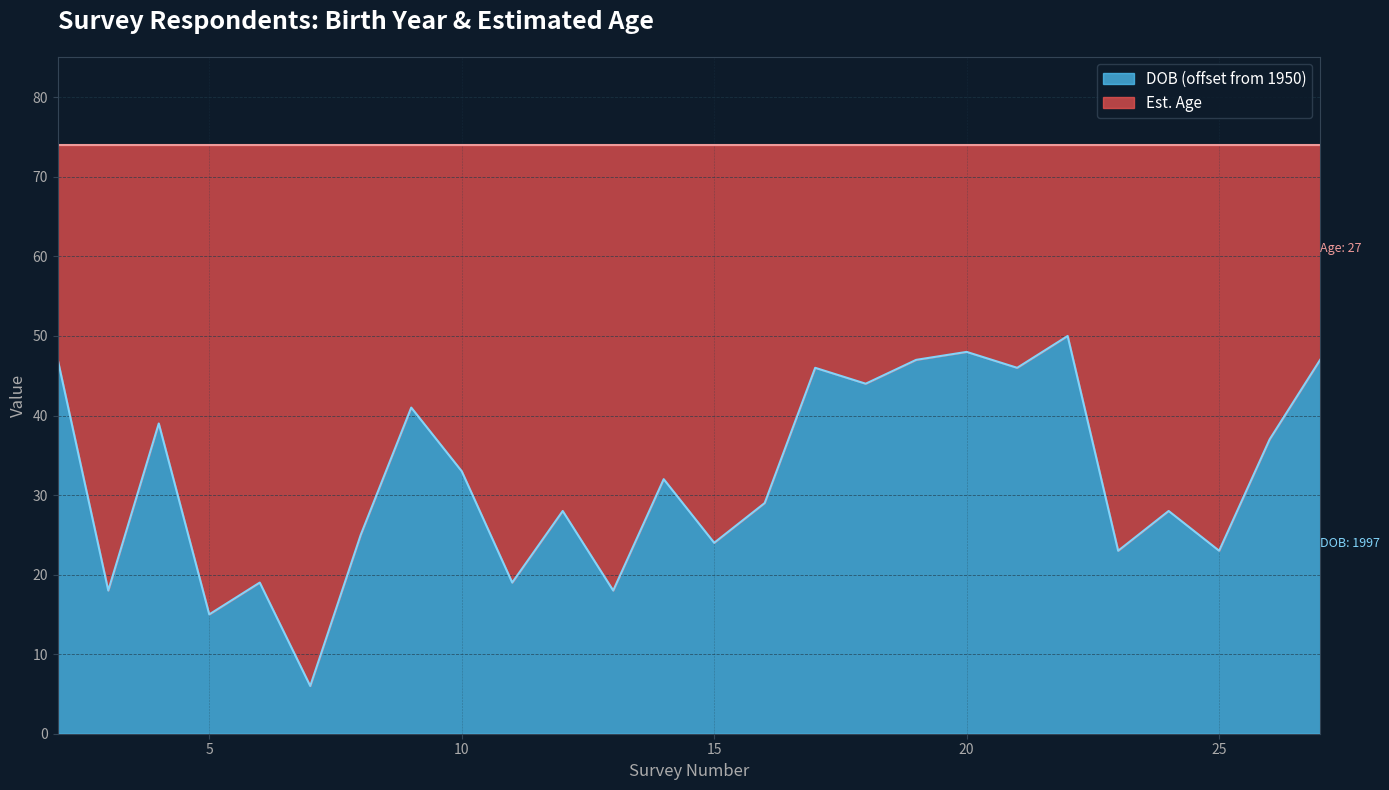

True or false: the data shows 28 at 12.

True